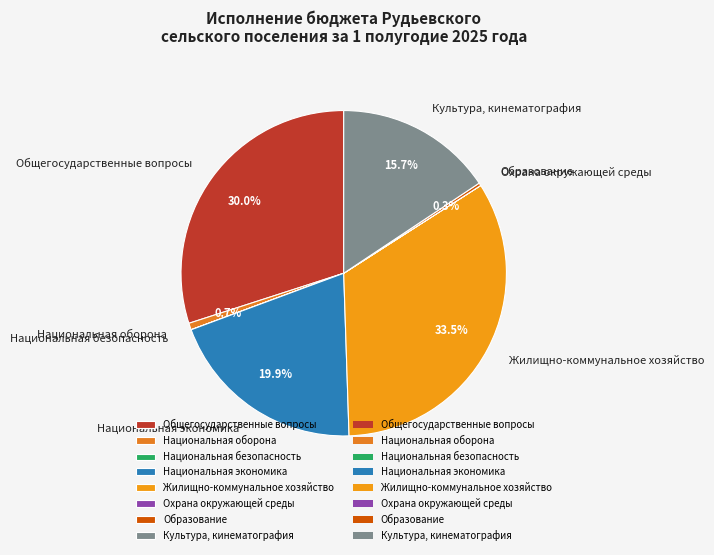

The Национальная экономика slice represents 28% of the pie. True or false?

False